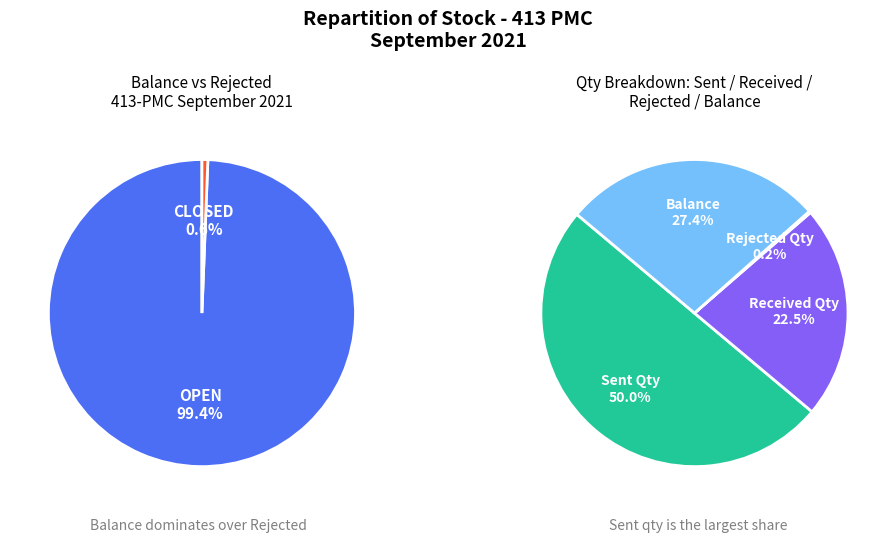

Which has a higher value, 10 or 6?

10